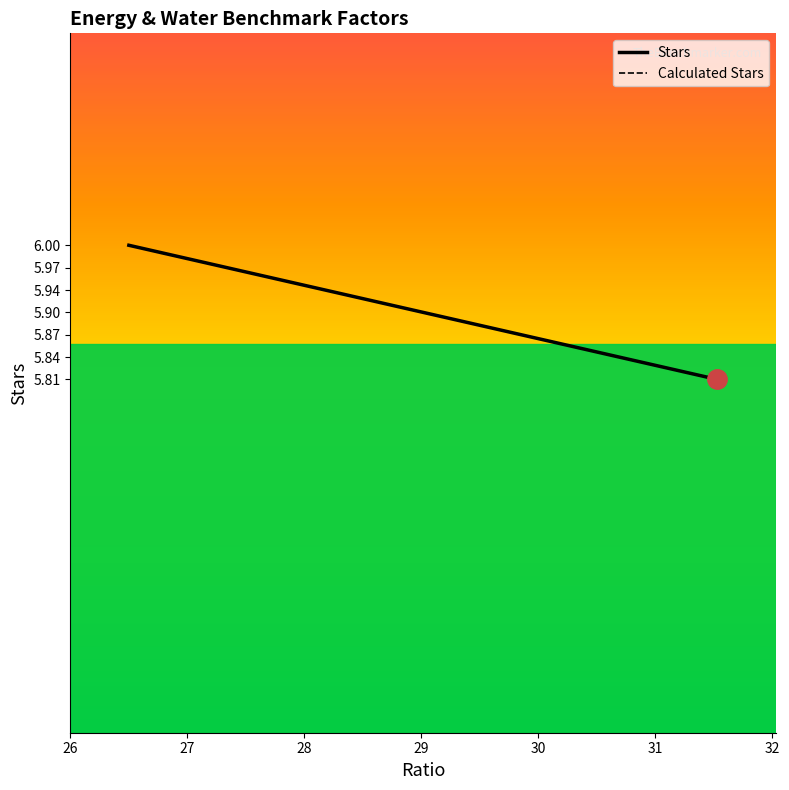

Is it true that Ratio equals 6.0 at 27.03?

True